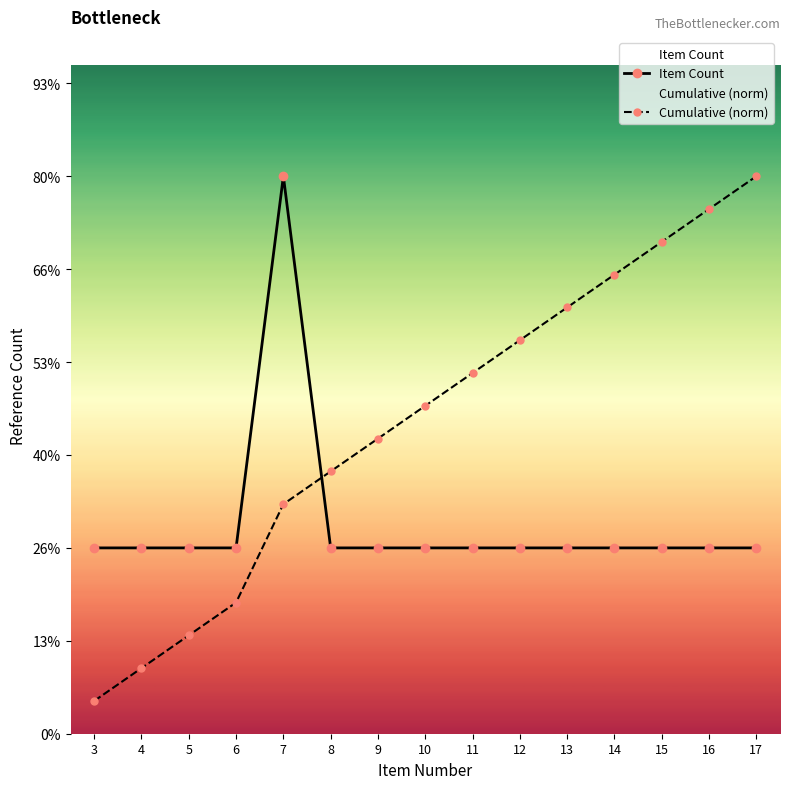

Which category has the lowest value in the Cumulative (norm) series?

3